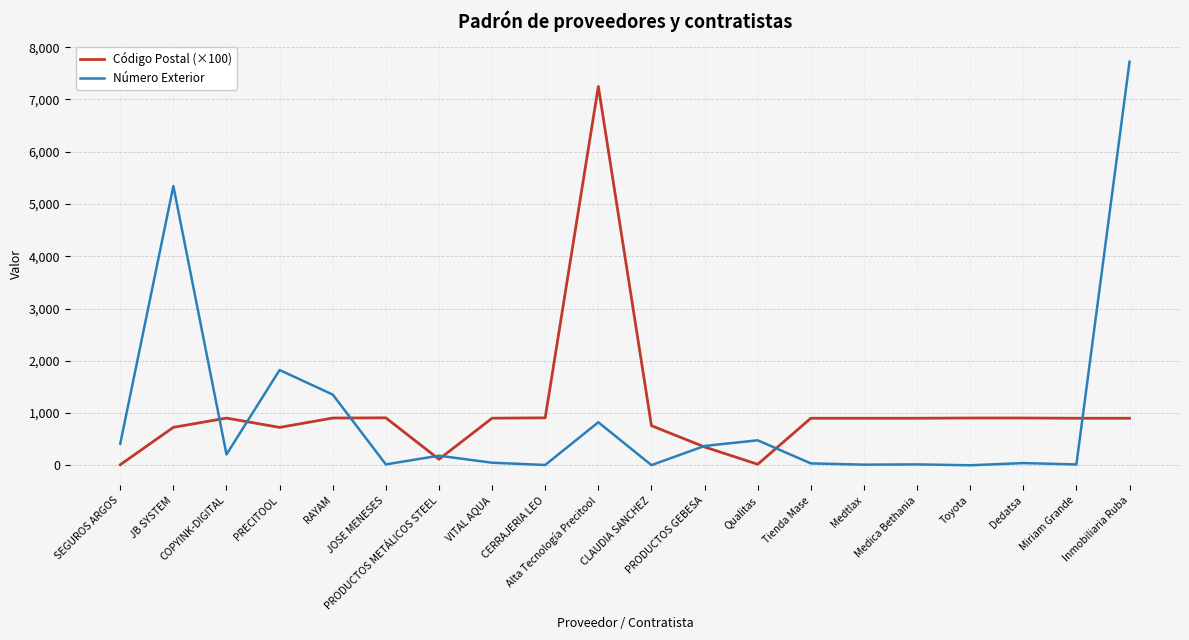

Which series changed the most between SEGUROS ARGOS and COPYINK-DIGITAL?

Código Postal (×100)